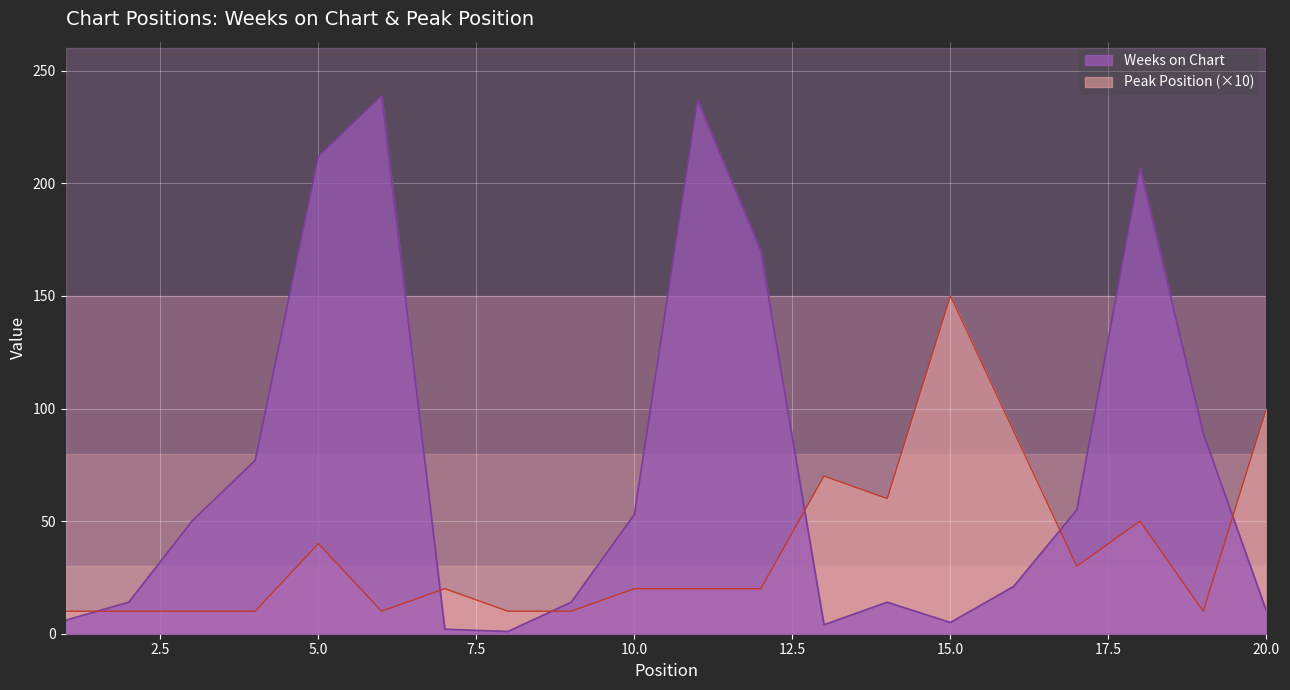

The Peak Position series shows 10 at 8. True or false?

True